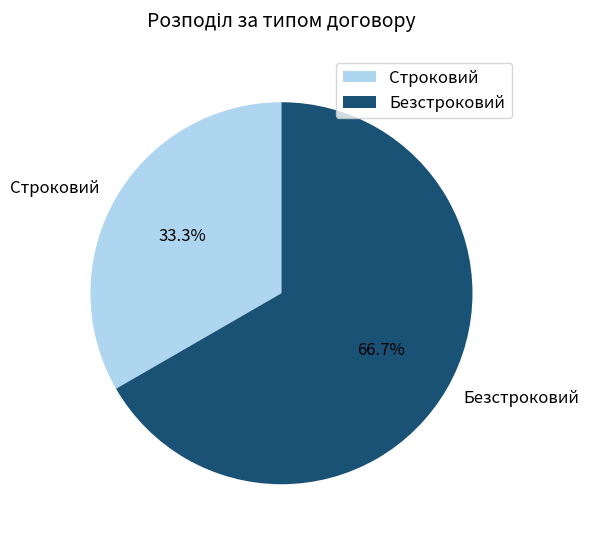

Rank the categories by value from highest to lowest.

Безстроковий, Строковий